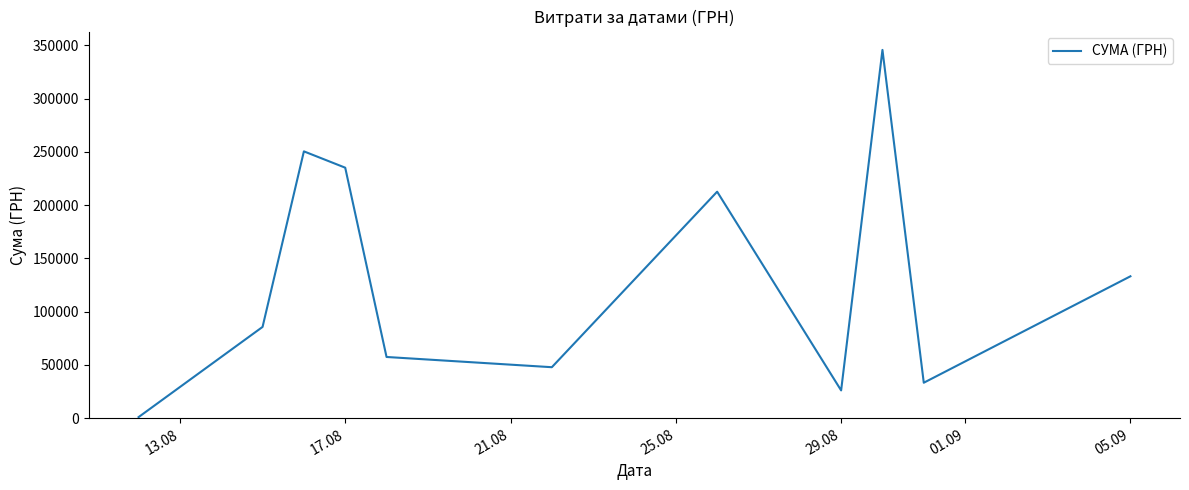

What is the greatest value displayed?

345687.3